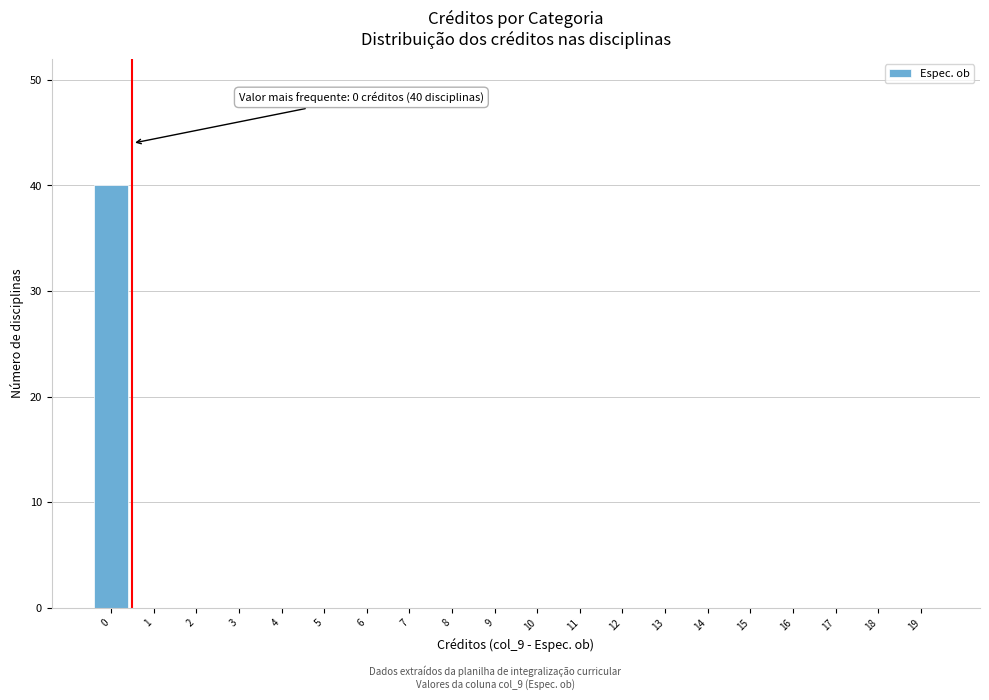

Reading left to right, transcribe all the data shown in this chart.

0=40	1=0	2=0	3=0	4=0	5=0	6=0	7=0	8=0	9=0	10=0	11=0	12=0	13=0	14=0	15=0	16=0	17=0	18=0	19=0